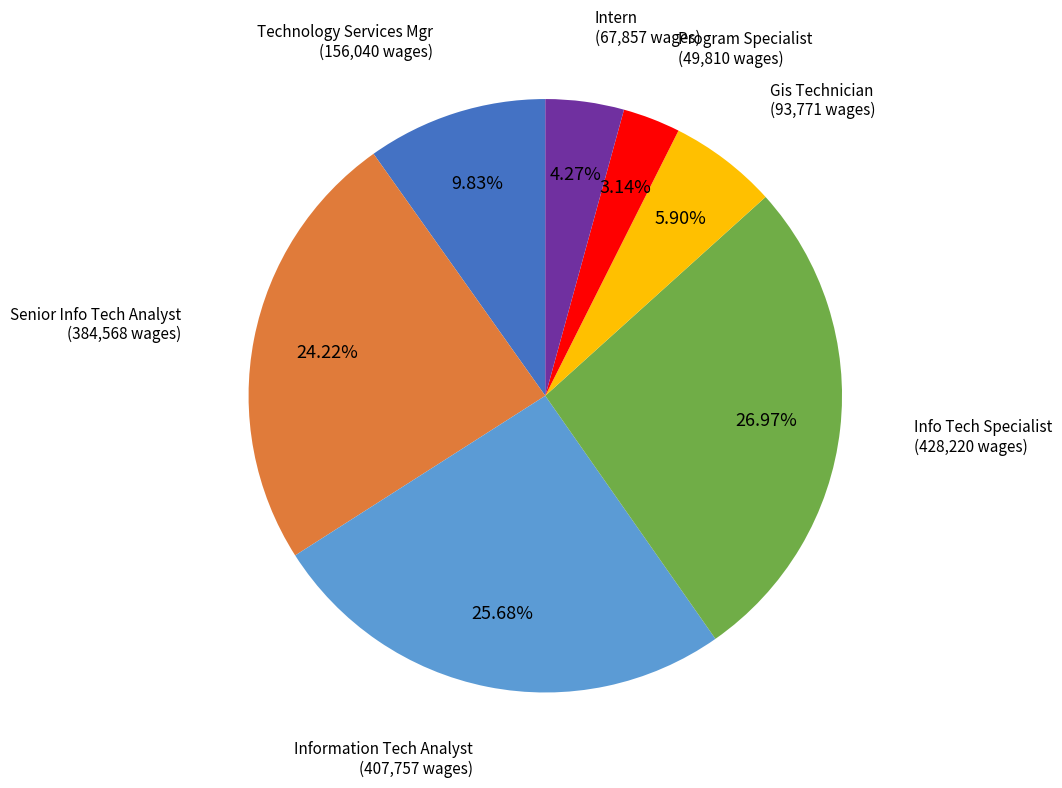

How many slices are in this pie chart?

7